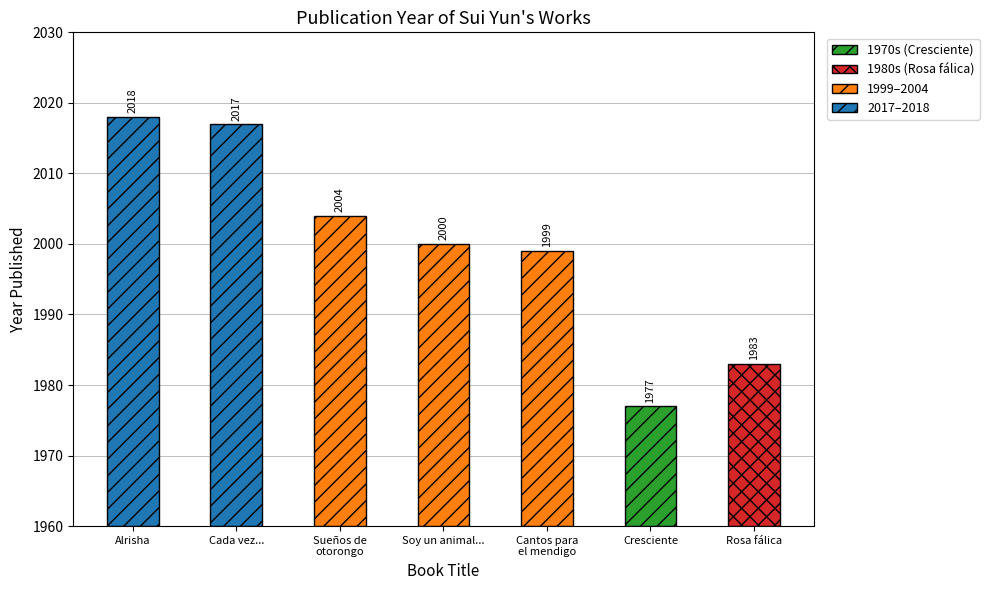

Where does the data first go above 2000?

Alrisha